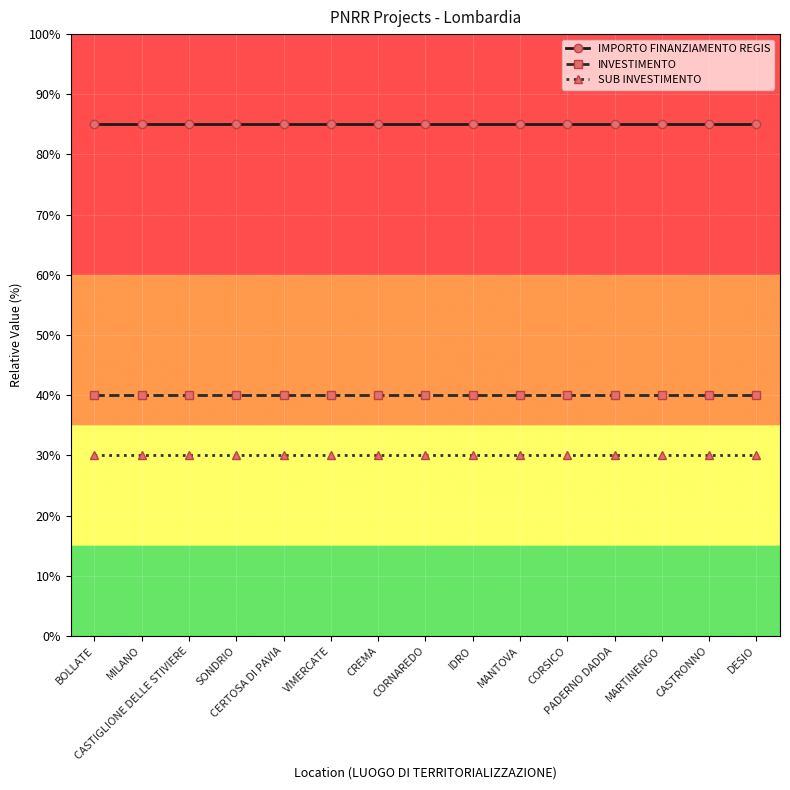

What is the value of the SUB INVESTIMENTO point at the 6th from the left?

30